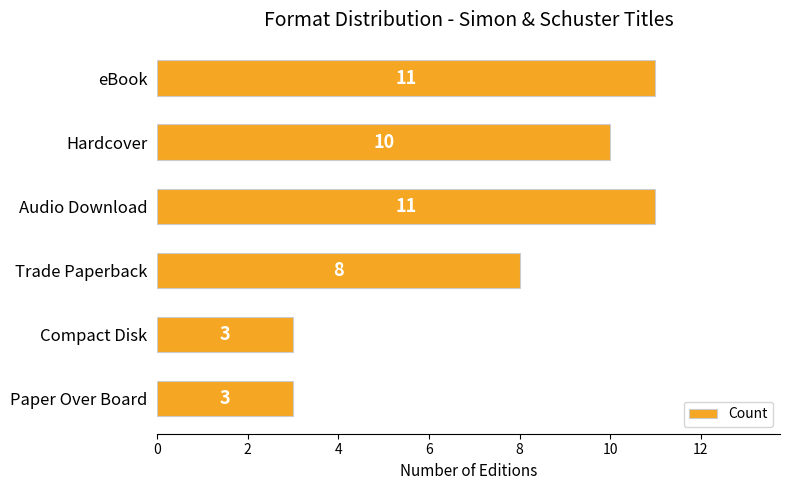

The chart shows a value of 8 at Trade Paperback. True or false?

True